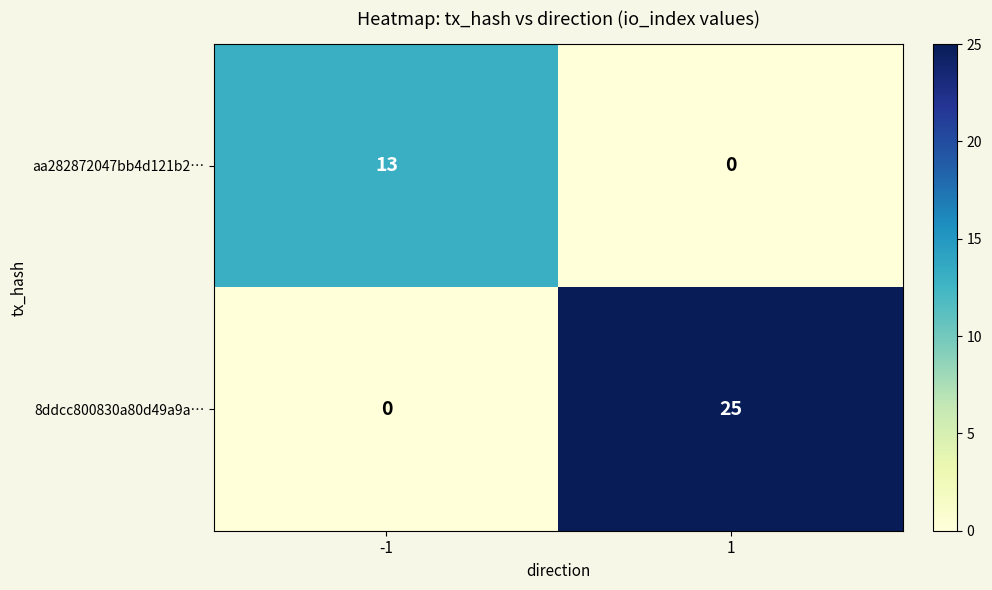

What is the sum of the 8ddcc800830a80d49a9a… values at -1 and 1?

25